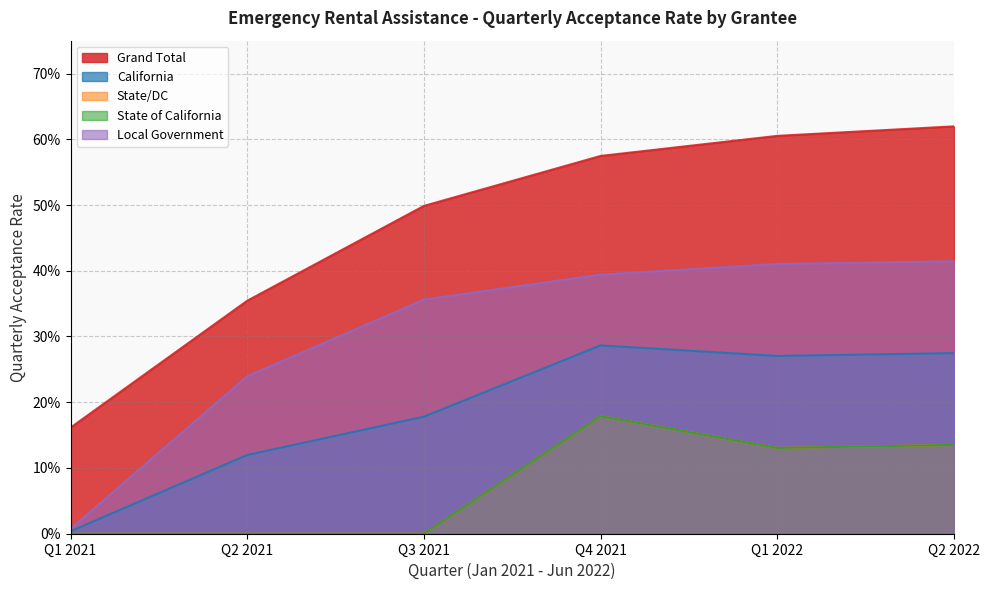

Reading left to right, extract all data points from this chart.

Q1 2021 Acceptance Rate: 0.2	0.0	0.0	0.0	0.0
Q2 2021 Acceptance Rate: 0.4	0.1	0.0	0.0	0.2
Q3 2021 Acceptance Rate: 0.5	0.2	0.0	0.0	0.4
Q4 2021 Acceptance Rate: 0.6	0.3	0.2	0.2	0.4
Q1 2022 Acceptance Rate: 0.6	0.3	0.1	0.1	0.4
Q2 2022 Acceptance Rate: 0.6	0.3	0.1	0.1	0.4